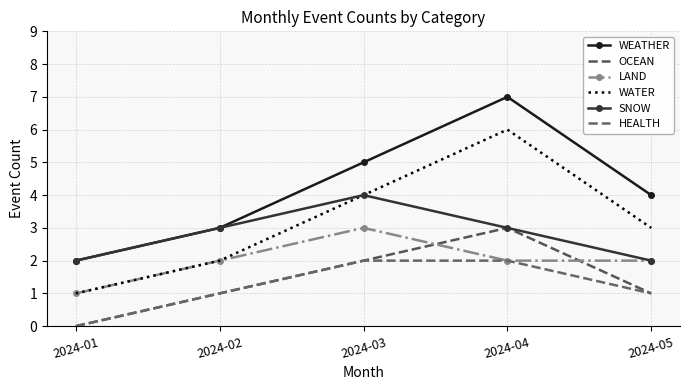

What is the minimum value for WEATHER?

2